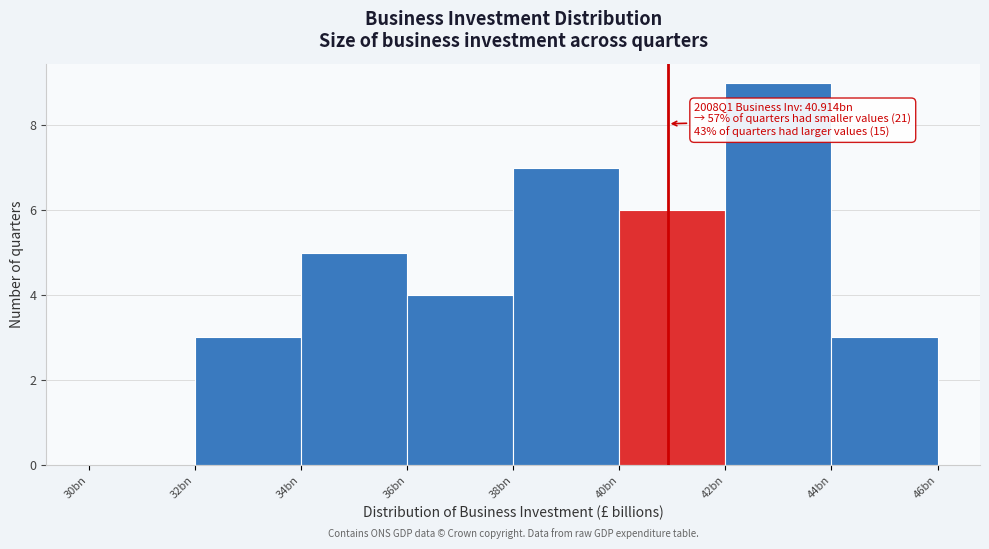

Reading left to right, transcribe all the data shown in this chart.

30bn=0	32bn=3	34bn=5	36bn=4	38bn=7	40bn=6	42bn=9	44bn=3